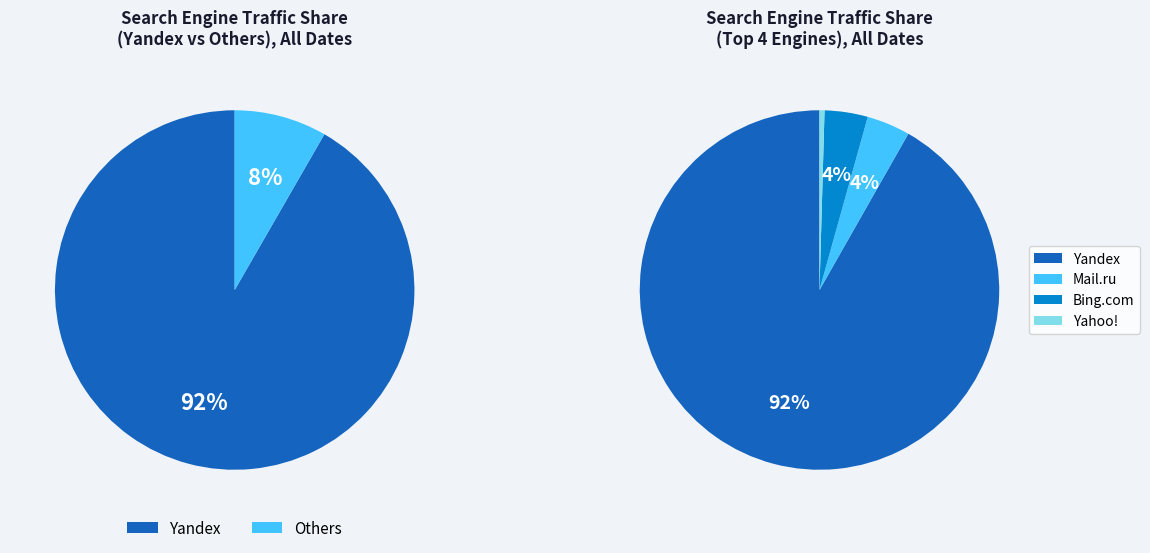

The Yandex slice represents 92% of the pie. True or false?

True